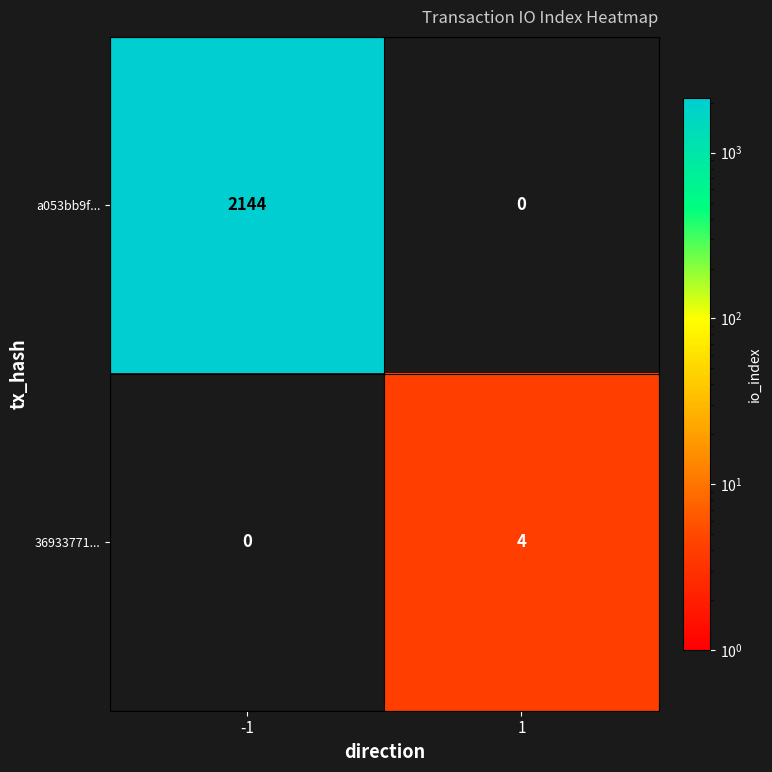

Is it true that a053bb9f... equals 1421 at -1?

False